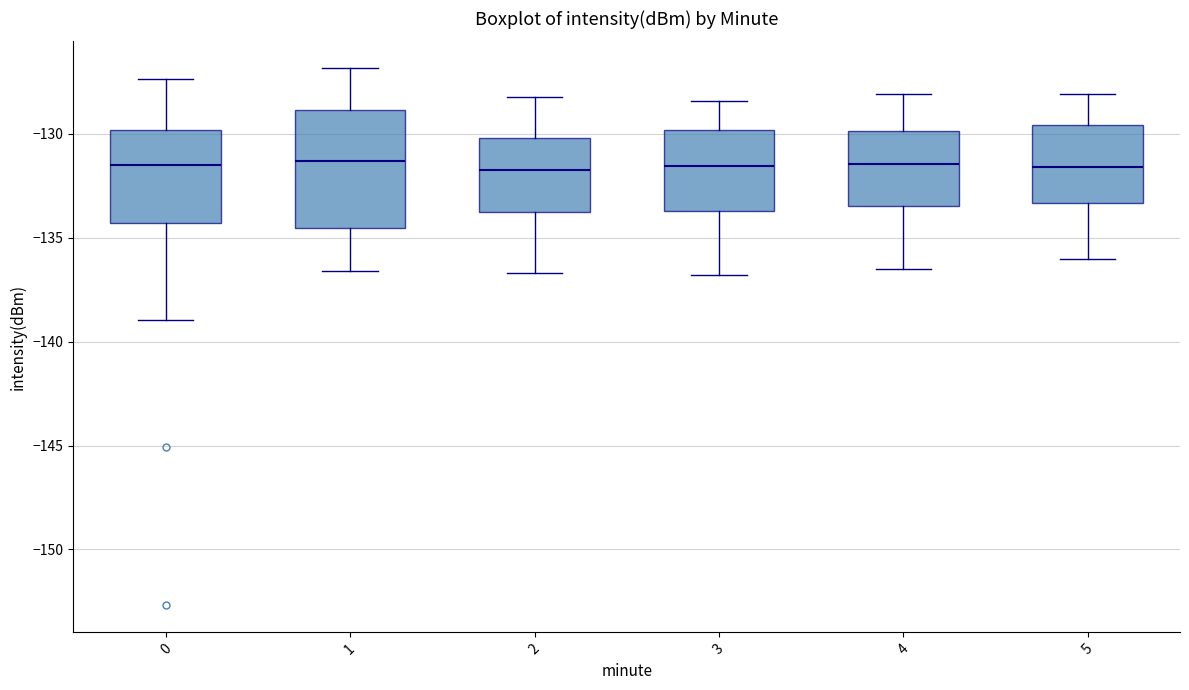

Where does the upper whisker of the box at x = 4 end on the y-axis? The values are not printed on the chart, so give them approximately, as read against the axis.

-128.0